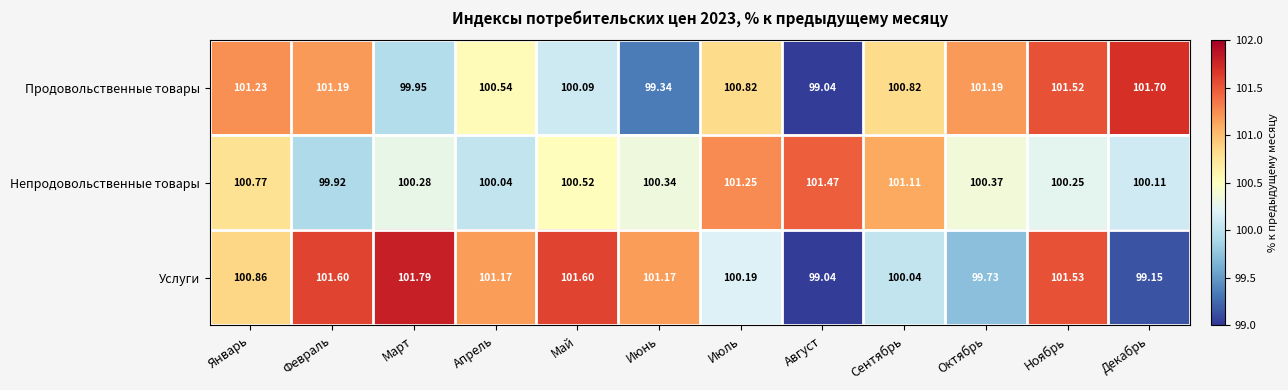

Which series has the largest total across all categories?

Услуги